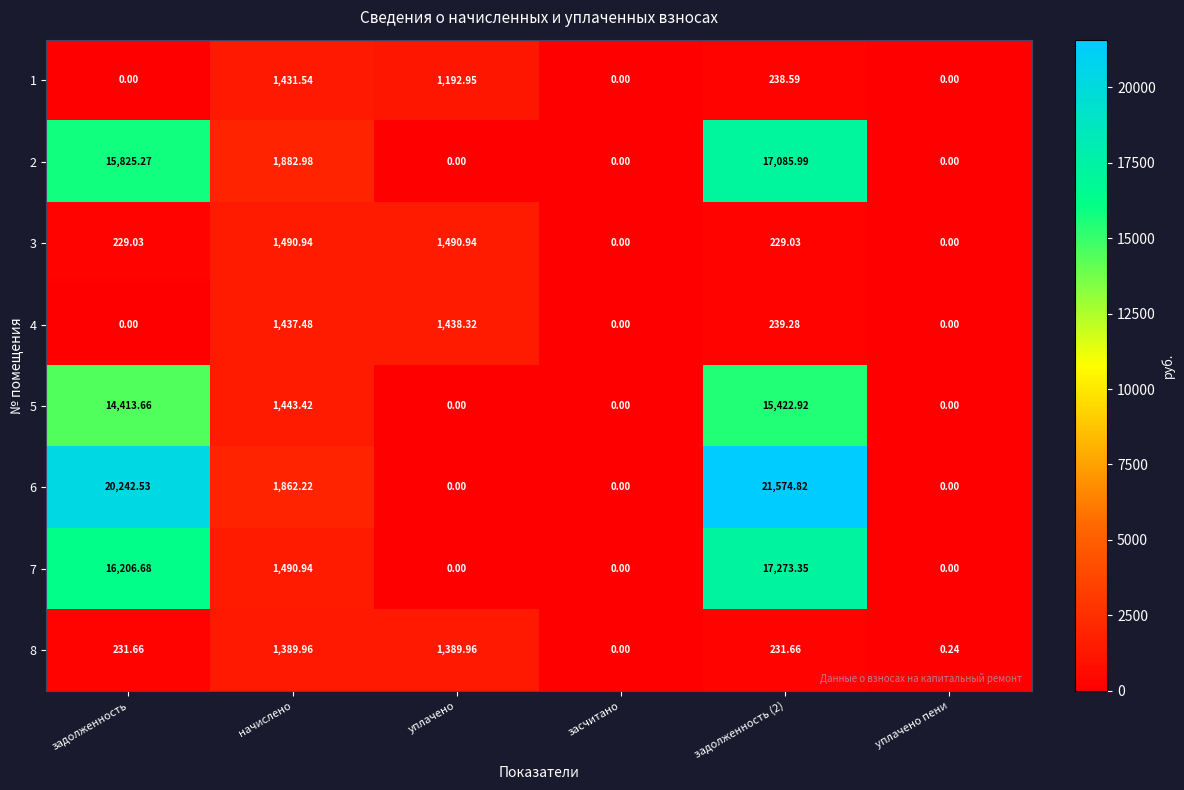

At which label is 5 closest to 7711?

начислено